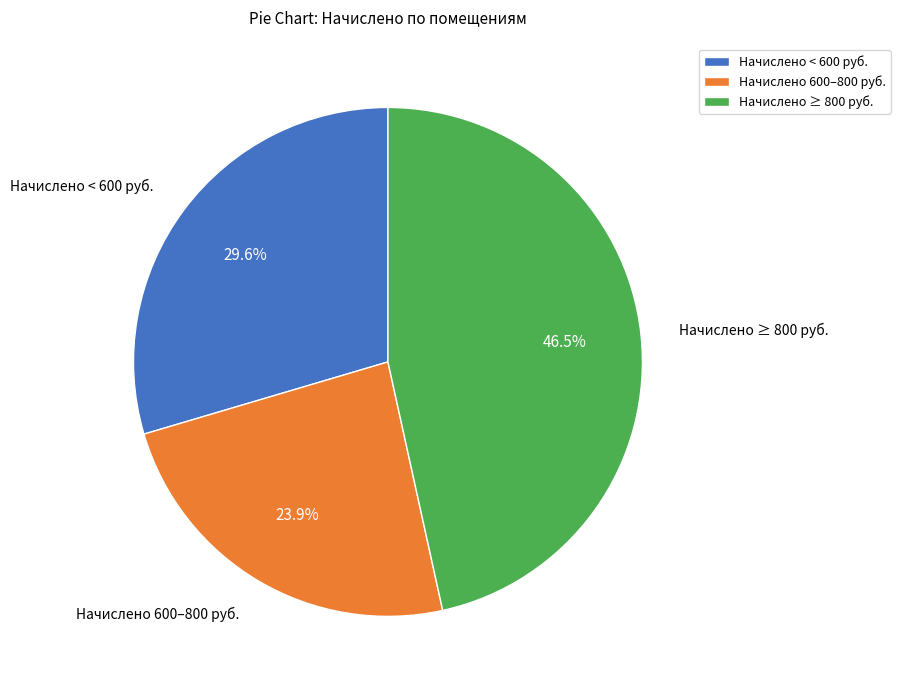

Which slice is the largest?

Начислено ≥ 800 руб.